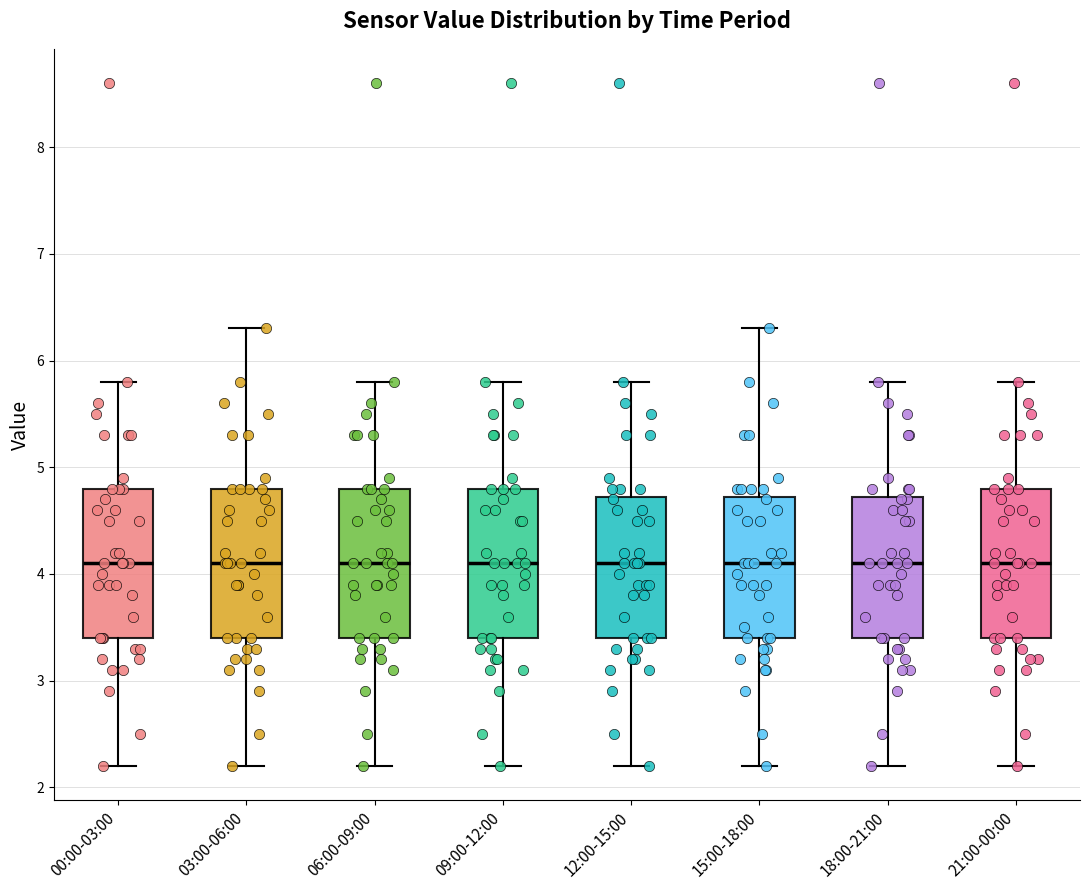

Reading left to right, read every box against the y-axis: the position of its median line, the range the box covers, and the ends of its whiskers. The values are not printed on the chart, so give them approximately, as read against the axis.

00:00-03:00: median 4.1, box 3.4 to 4.8, whiskers 2.2 to 5.8
03:00-06:00: median 4.1, box 3.4 to 4.8, whiskers 2.2 to 6.3
06:00-09:00: median 4.1, box 3.4 to 4.8, whiskers 2.2 to 5.8
09:00-12:00: median 4.1, box 3.4 to 4.8, whiskers 2.2 to 5.8
12:00-15:00: median 4.1, box 3.4 to 4.7, whiskers 2.2 to 5.8
15:00-18:00: median 4.1, box 3.4 to 4.7, whiskers 2.2 to 6.3
18:00-21:00: median 4.1, box 3.4 to 4.7, whiskers 2.2 to 5.8
21:00-00:00: median 4.1, box 3.4 to 4.8, whiskers 2.2 to 5.8